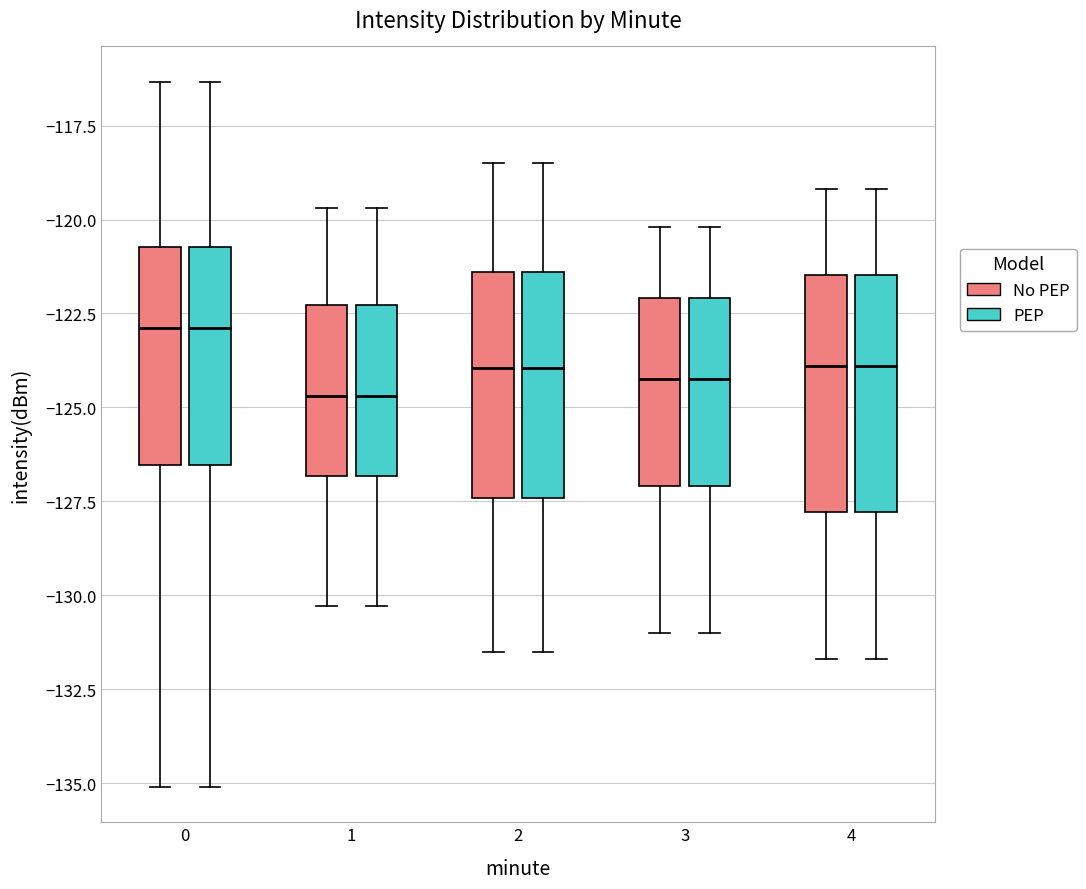

Reading left to right, transcribe this box plot: for each box, give where its median line is, the range the box spans, and where its two whiskers end, as read against the y-axis. The values are not printed on the chart, so give them approximately, as read against the axis.

0 (No PEP): median -123.0, box -126.5 to -120.5, whiskers -135.0 to -116.5
0 (PEP): median -123.0, box -126.5 to -120.5, whiskers -135.0 to -116.5
1 (No PEP): median -124.5, box -127.0 to -122.5, whiskers -130.5 to -119.5
1 (PEP): median -124.5, box -127.0 to -122.5, whiskers -130.5 to -119.5
2 (No PEP): median -124.0, box -127.5 to -121.5, whiskers -131.5 to -118.5
2 (PEP): median -124.0, box -127.5 to -121.5, whiskers -131.5 to -118.5
3 (No PEP): median -124.0, box -127.0 to -122.0, whiskers -131.0 to -120.0
3 (PEP): median -124.0, box -127.0 to -122.0, whiskers -131.0 to -120.0
4 (No PEP): median -124.0, box -128.0 to -121.5, whiskers -131.5 to -119.0
4 (PEP): median -124.0, box -128.0 to -121.5, whiskers -131.5 to -119.0